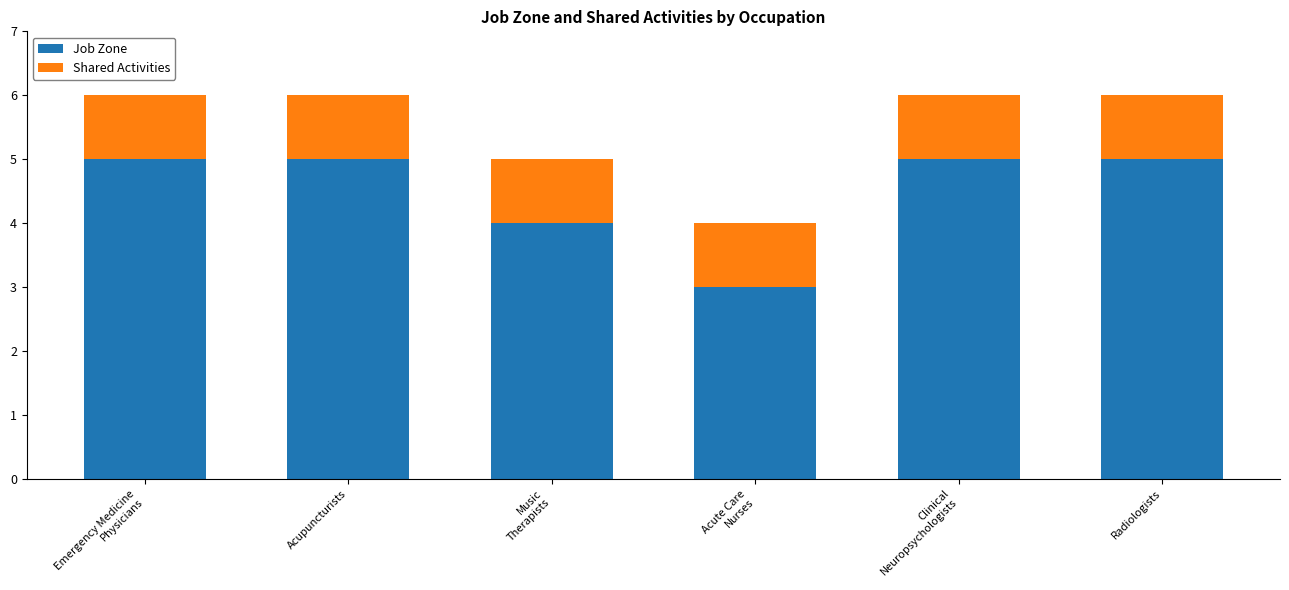

Are the bars horizontal?

No